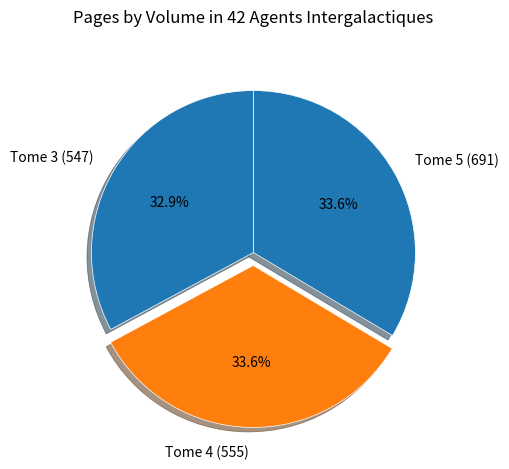

Does Tome 3 (547) represent more than half of the total?

No